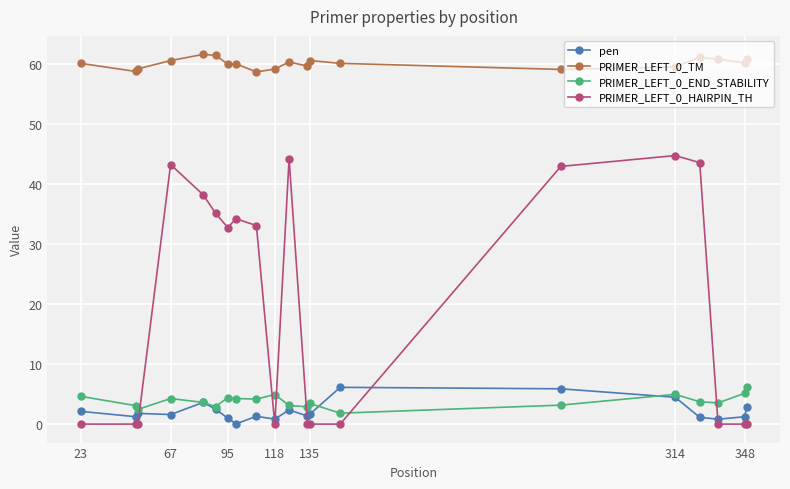

What is the maximum value shown in the chart?

61.6